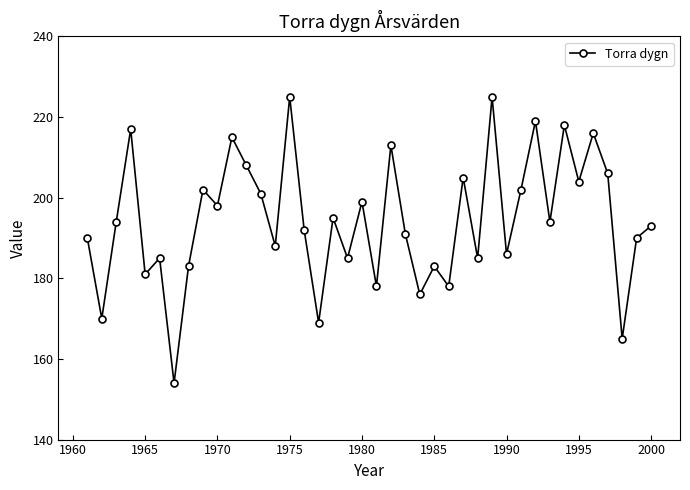

How many lines are shown in the chart?

1